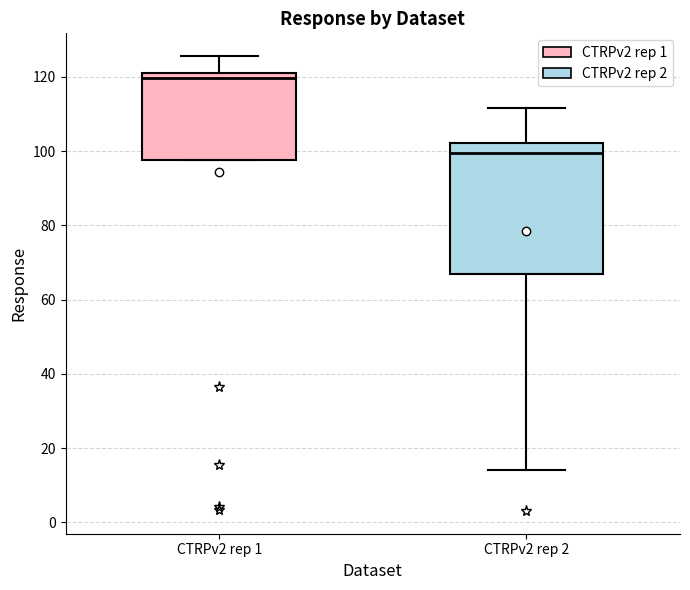

Reading left to right, read every box against the y-axis: the position of its median line, the range the box covers, and the ends of its whiskers. The values are not printed on the chart, so give them approximately, as read against the axis.

CTRPv2 rep 1: median 120, box 98 to 122, whiskers 98 to 126
CTRPv2 rep 2: median 100, box 66 to 102, whiskers 14 to 112